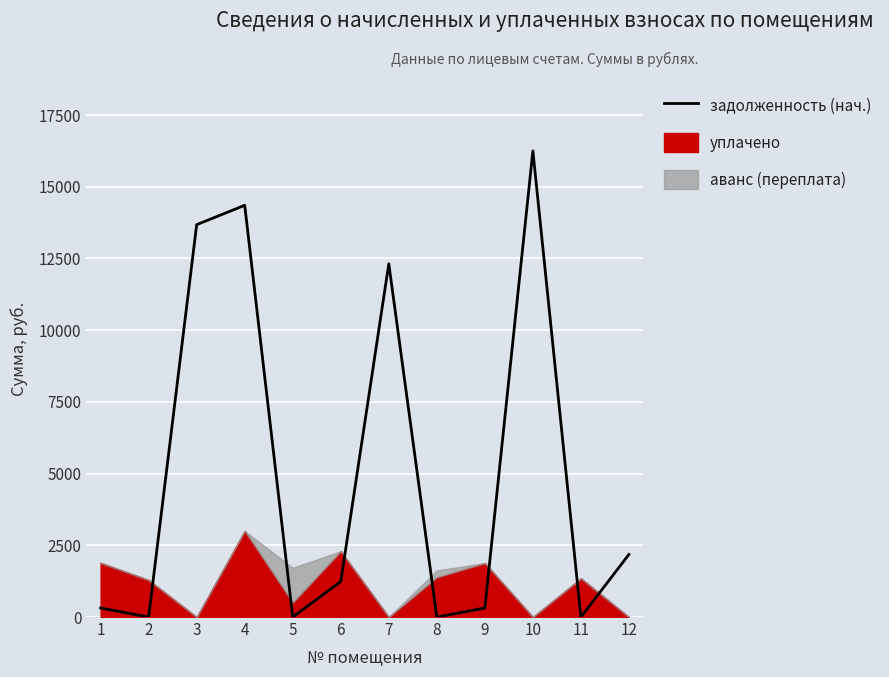

What is the difference between the values at 6 and 1?

921.1